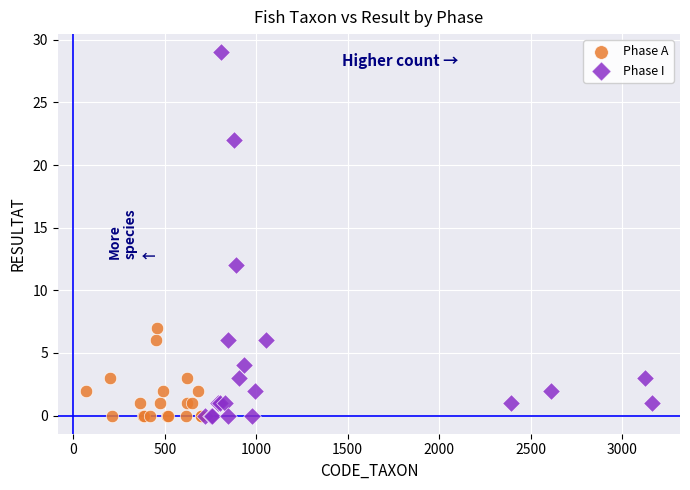

Which series reaches the maximum Y coordinate?

Phase I